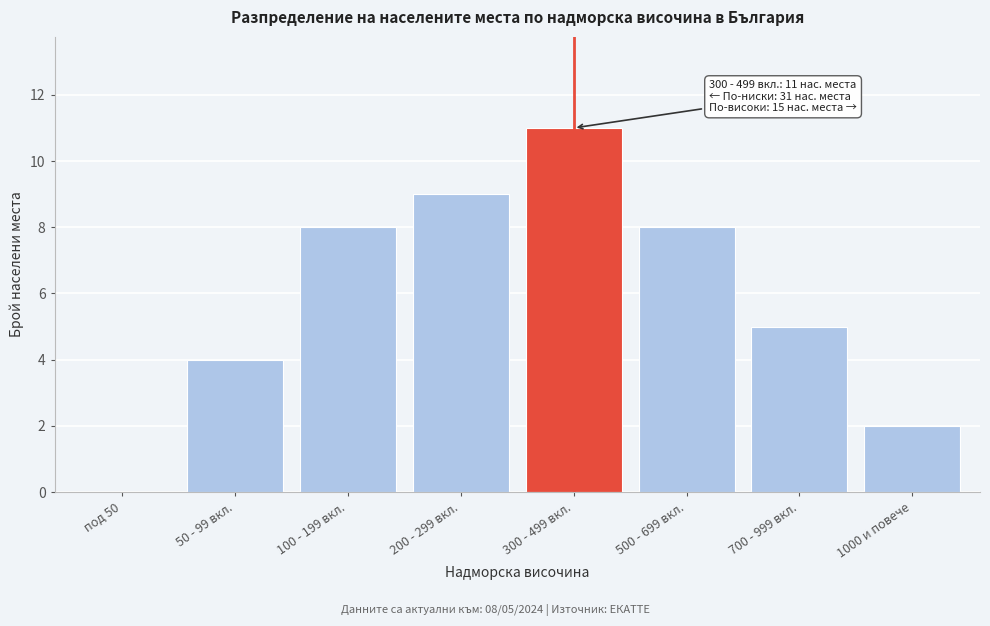

Reading left to right, transcribe all the data shown in this chart.

под 50=0	50 - 99 вкл.=4	100 - 199 вкл.=8	200 - 299 вкл.=9	300 - 499 вкл.=11	500 - 699 вкл.=8	700 - 999 вкл.=5	1000 и повече=2